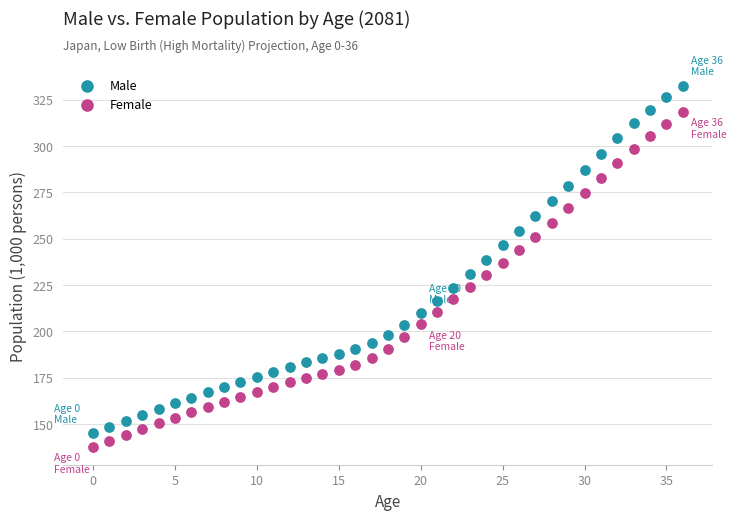

Which series has the widest spread of Y values?

Male